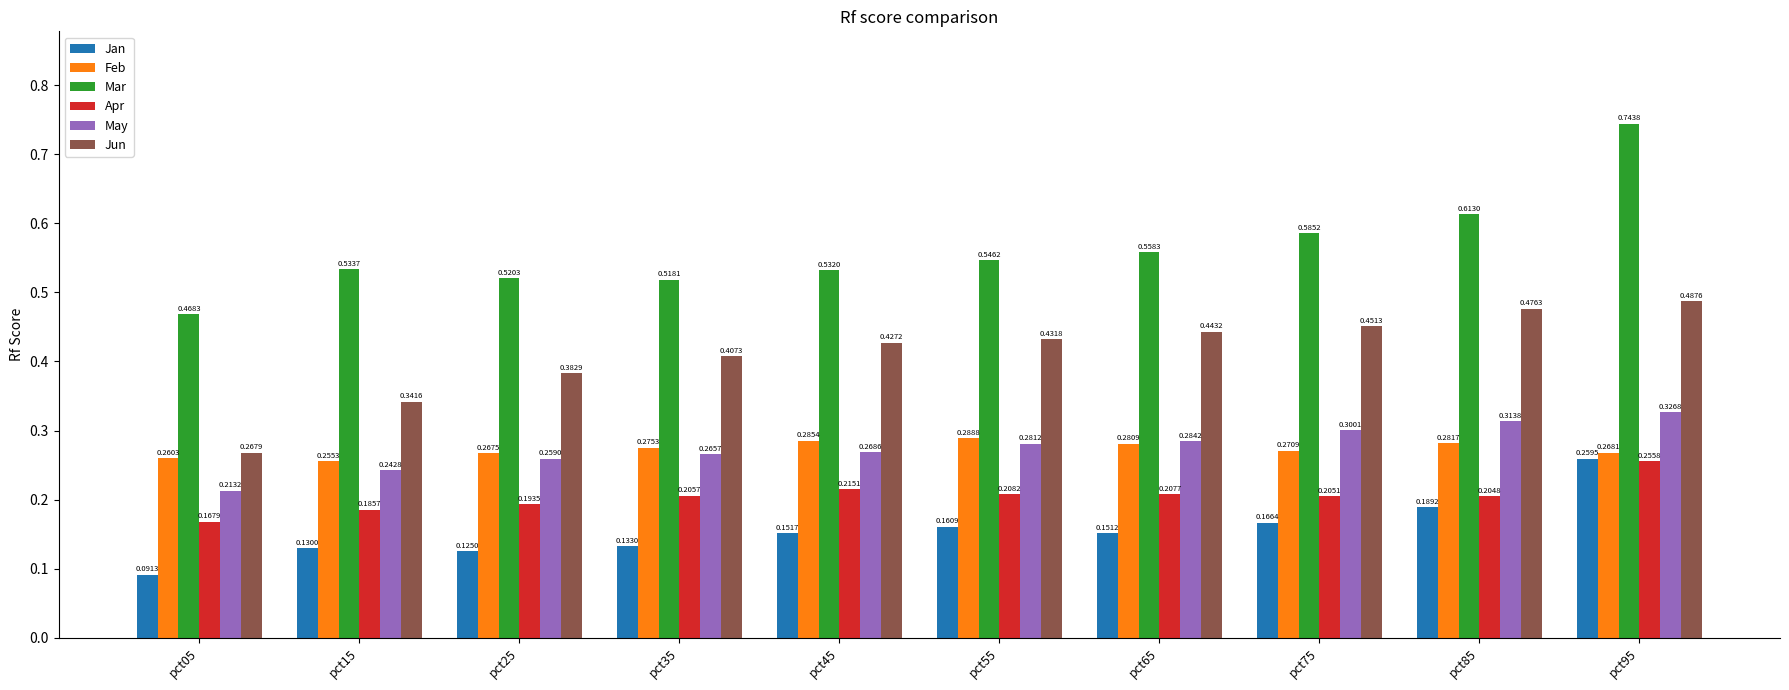

What is the sum of the Jun values at pct85 and pct15?

0.8